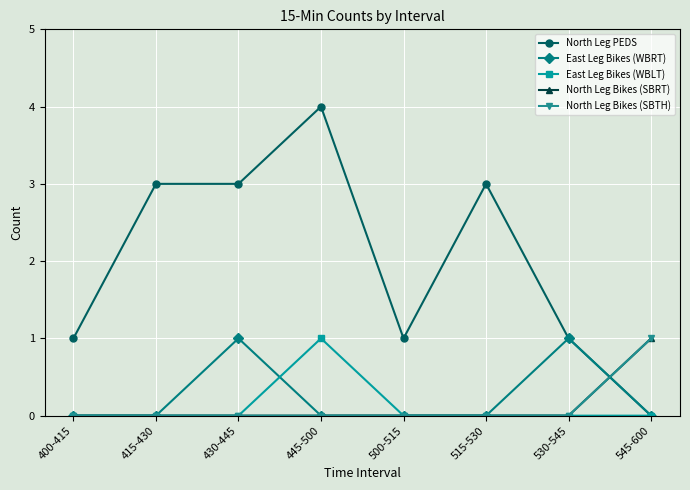

Is this an area chart (filled region under the line)?

No